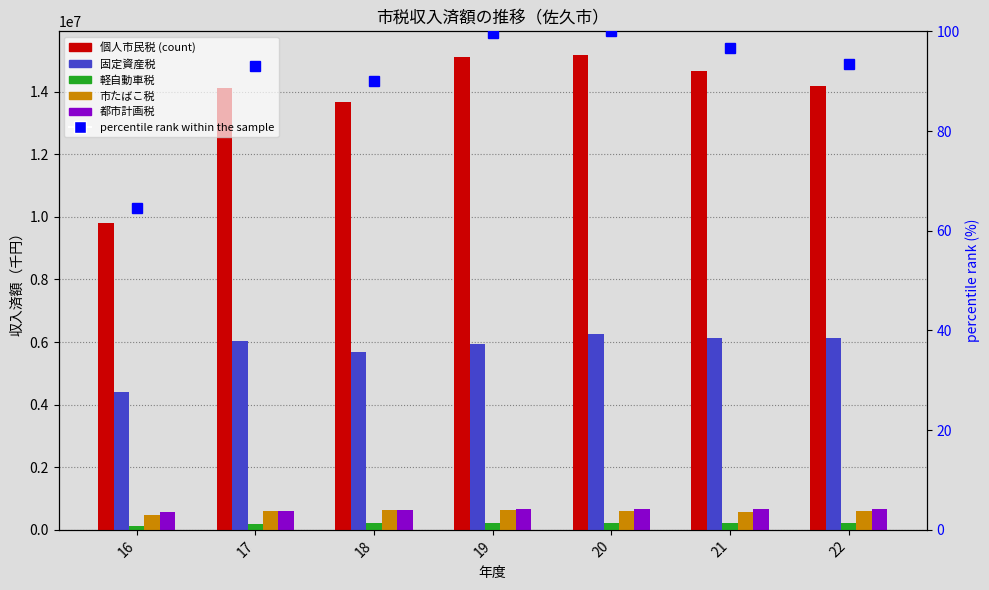

Reading left to right, list all the values displayed in this chart.

個人市民税: 9786961.0	14122791.0	13653064.0	15114284.0	15165974.0	14647994.0	14177691.0
固定資産税: 4397763.0	6041168.0	5695782.0	5933647.0	6257711.0	6132958.0	6127232.0
軽自動車税: 124098.0	200515.0	205622.0	212235.0	218628.0	223167.0	226610.0
市たばこ税: 470216.0	616182.0	628590.0	622830.0	595036.0	570177.0	588431.0
都市計画税: 586428.0	596662.0	647938.0	662700.0	678288.0	660422.0	666868.0
percentile rank within the sample: 64.5	93.1	90.0	99.7	100.0	96.6	93.5